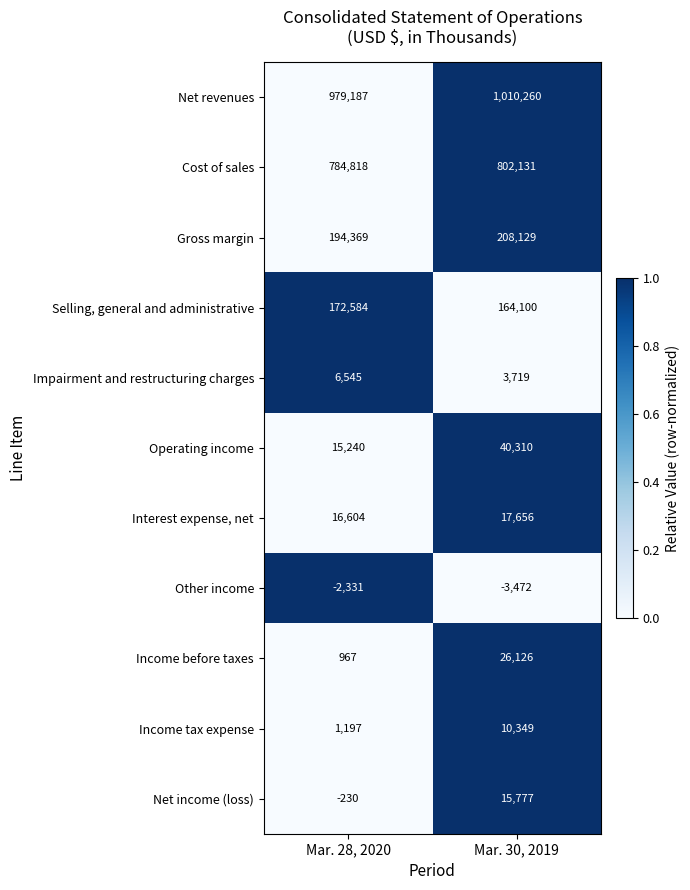

The Other income series shows -3472 at Mar. 30, 2019. True or false?

True